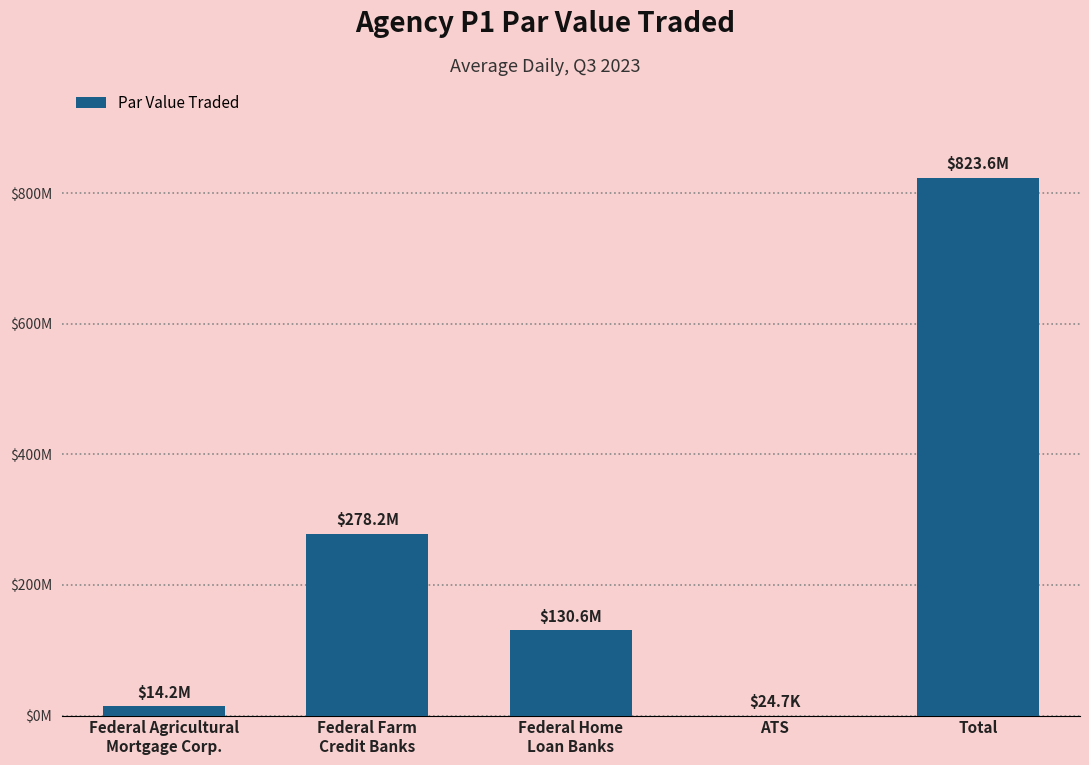

What value does the data have at Total?

823561285.7